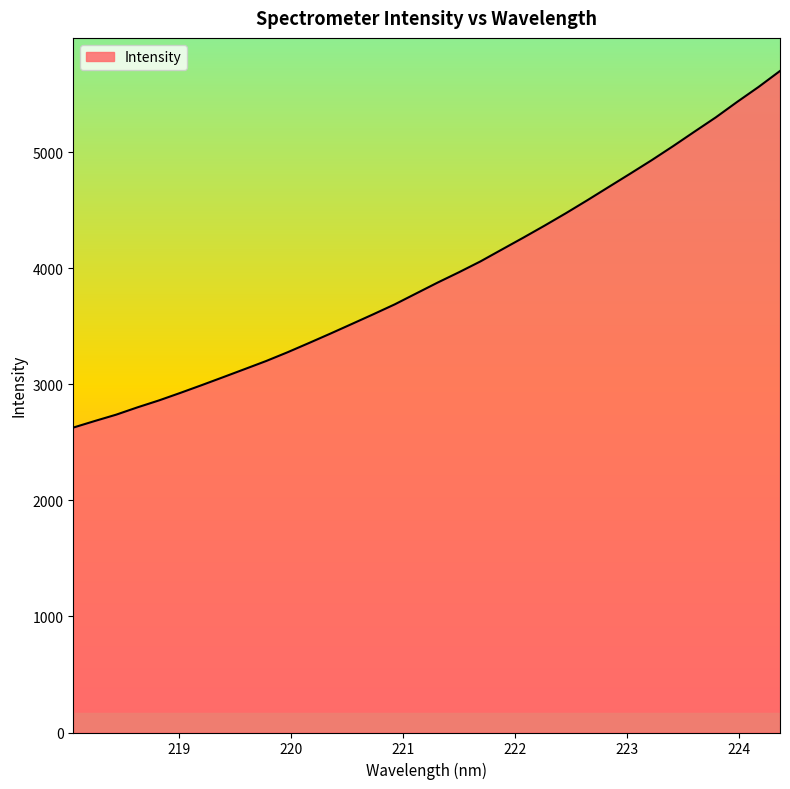

True or false: the data has more than 0 interior local peaks.

False